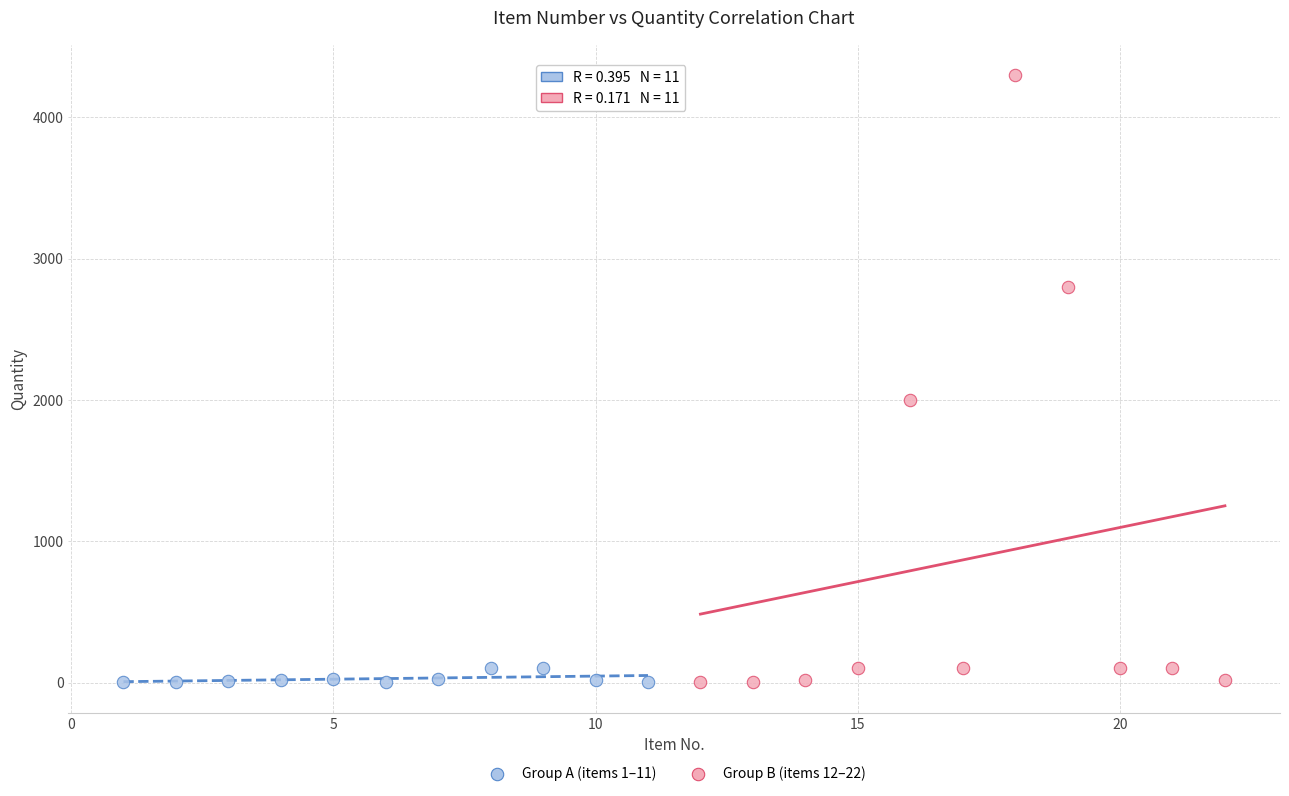

Which series has the widest spread of Y values?

Group B (items 12–22)